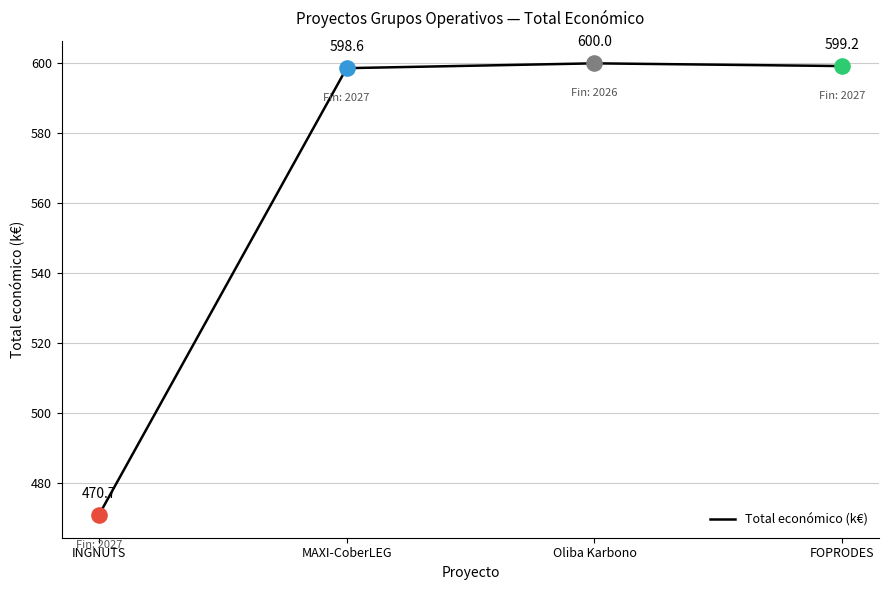

Between Oliba Karbono and MAXI-CoberLEG, which is larger?

Oliba Karbono